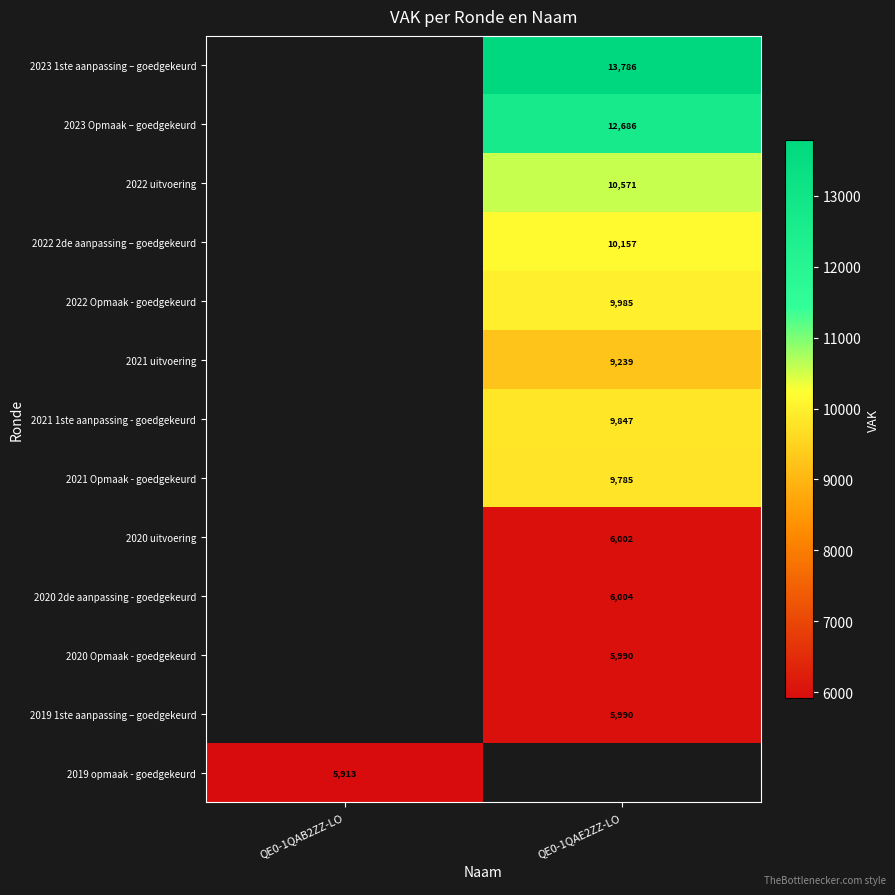

At which category does the chart reach its peak across all series?

QE0-1QAE2ZZ-LO